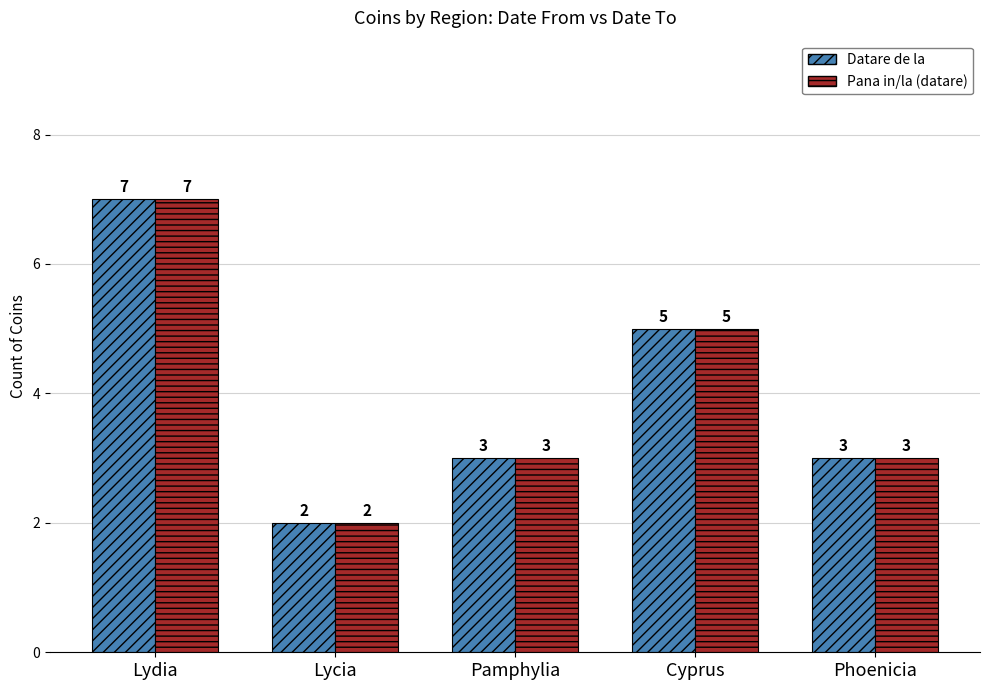

What is the label of the 4th bar from the right?

Lycia